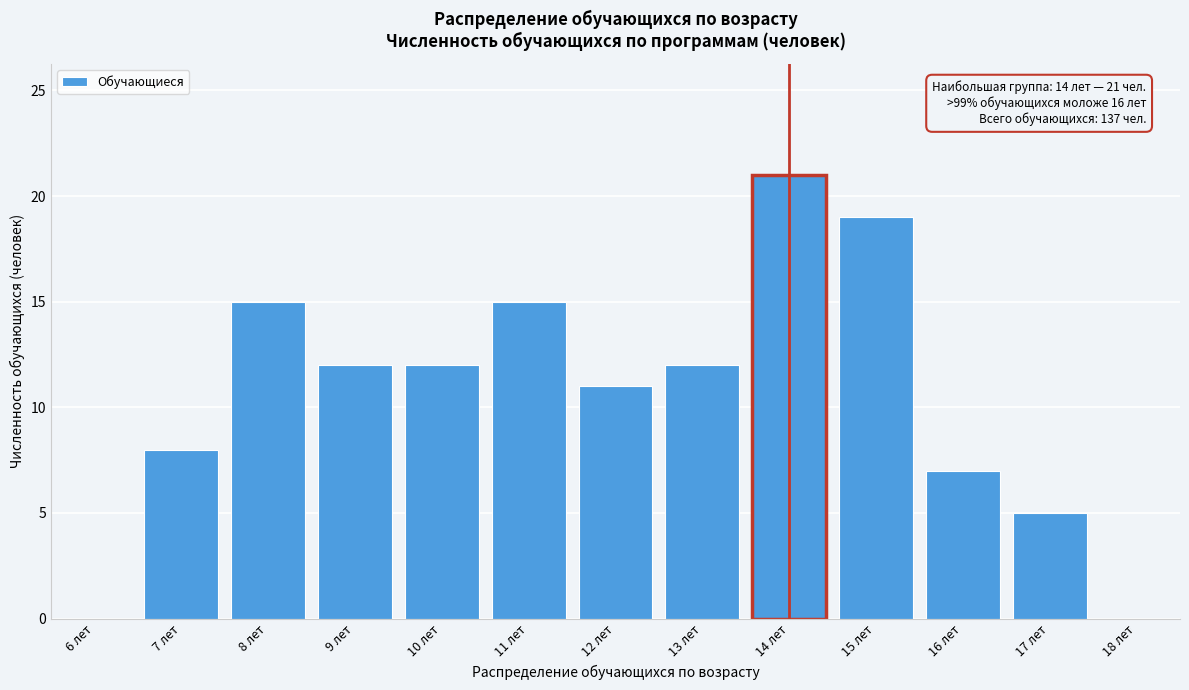

Reading left to right, what are all the values shown in this chart?

6 лет=0	7 лет=8	8 лет=15	9 лет=12	10 лет=12	11 лет=15	12 лет=11	13 лет=12	14 лет=21	15 лет=19	16 лет=7	17 лет=5	18 лет=0